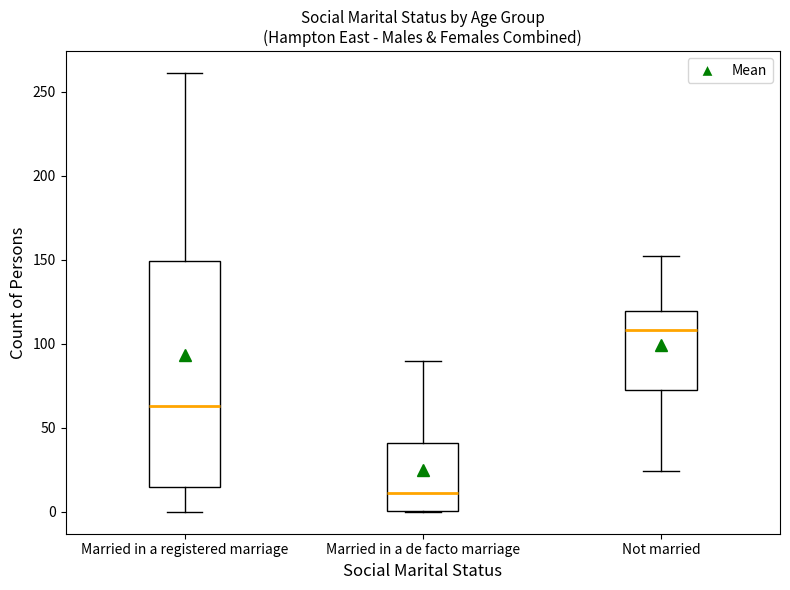

Reading left to right, transcribe this box plot: for each box, give where its median line is, the range the box spans, and where its two whiskers end, as read against the y-axis. The values are not printed on the chart, so give them approximately, as read against the axis.

Married in a registered marriage: median 65, box 15 to 150, whiskers 0 to 260
Married in a de facto marriage: median 10, box 0 to 40, whiskers 0 to 90
Not married: median 110, box 70 to 120, whiskers 25 to 150